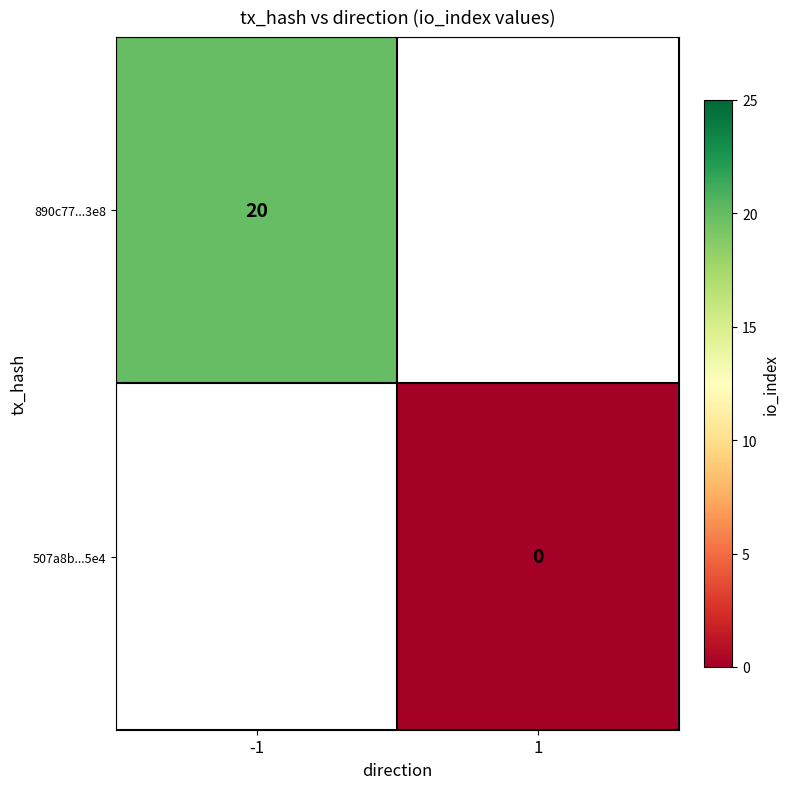

The value of 890c77...3e8 at -1 is 20. True or false?

True